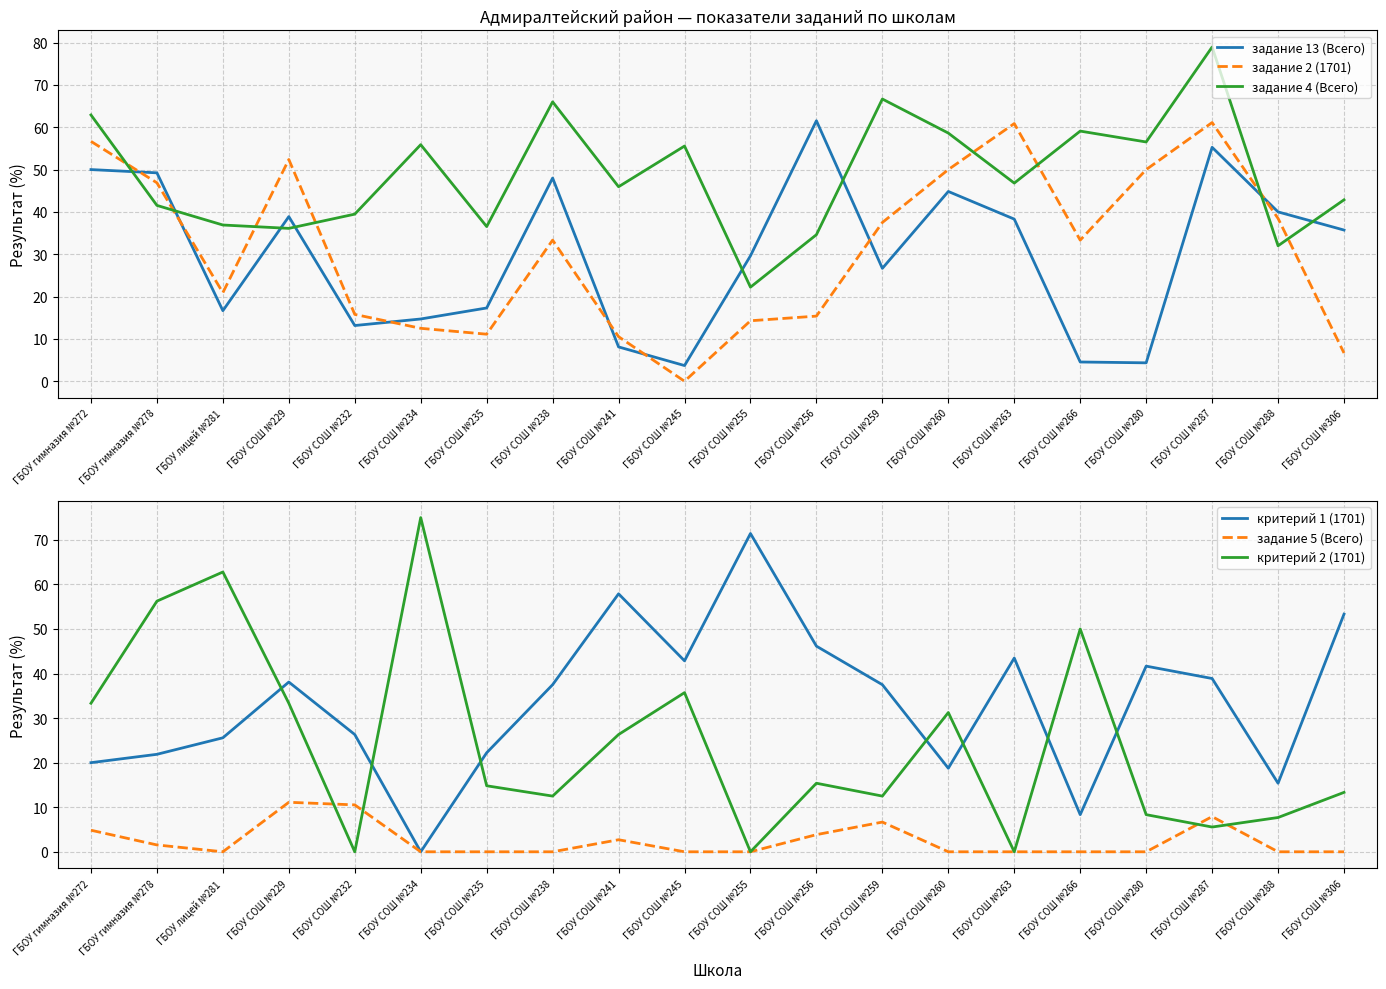

How many values in the критерий 1 (1701) series exceed 37?

11